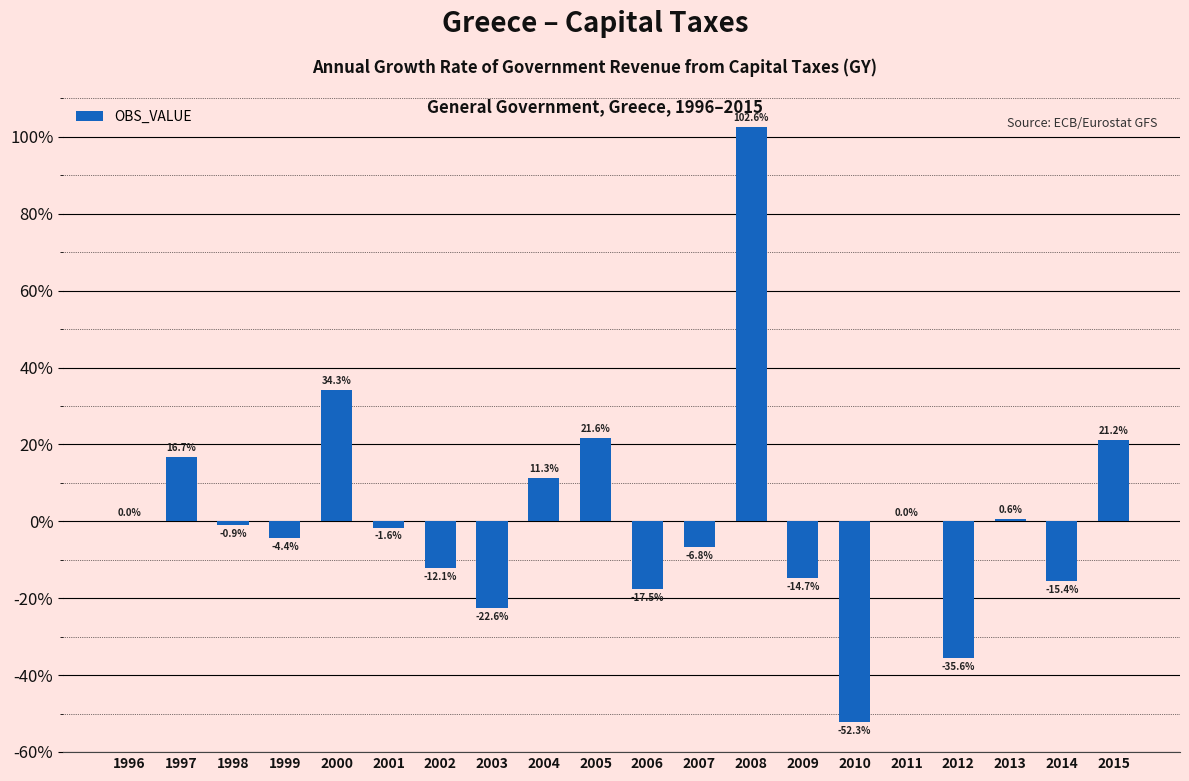

Which has a higher value, 2015 or 2001?

2015